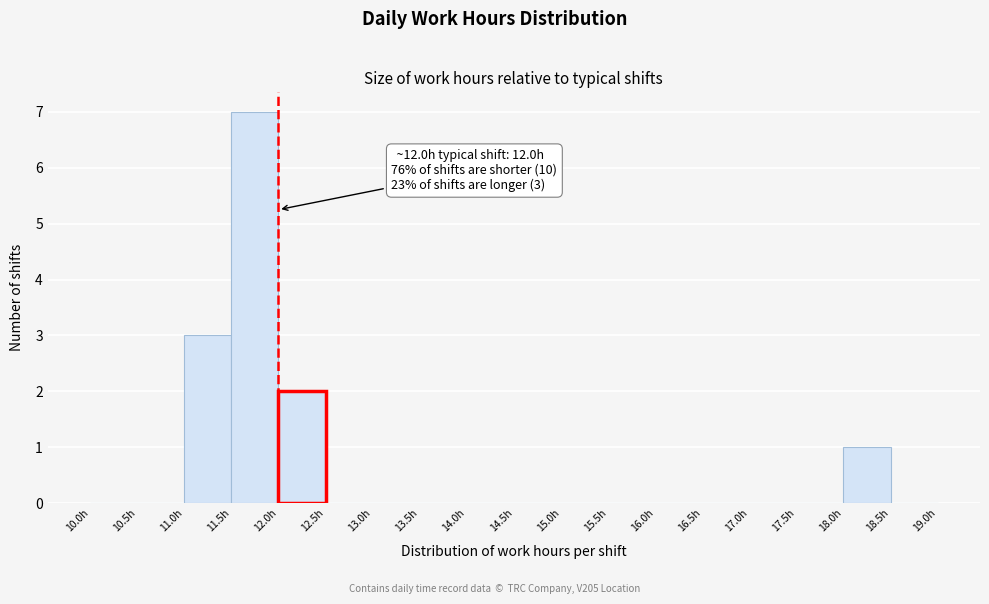

Over which range of the x-axis is the bar tallest?

11.5 to 12.0